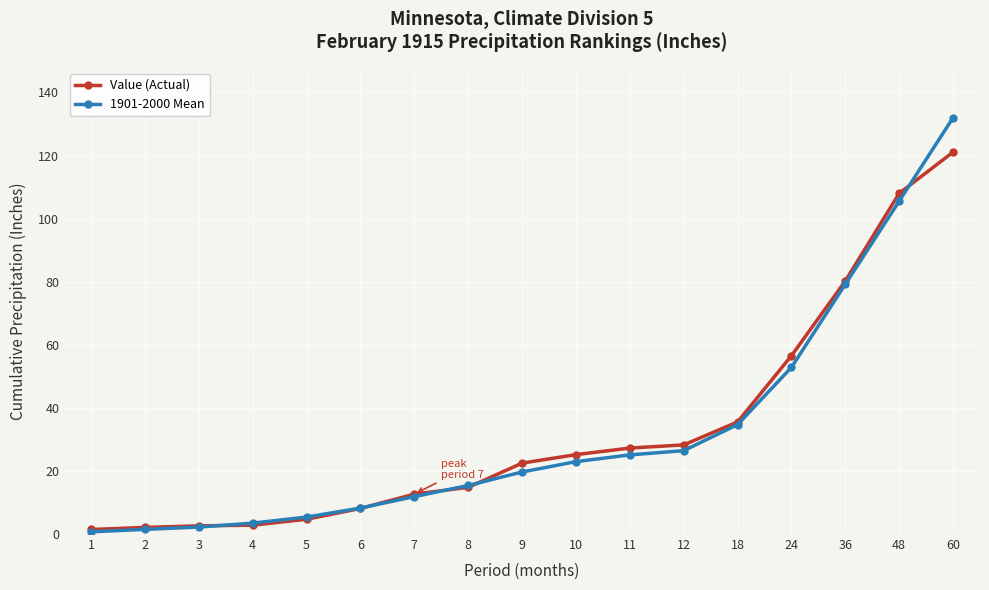

What is the difference between the maximum and minimum values in the Value (Actual) series?

119.6